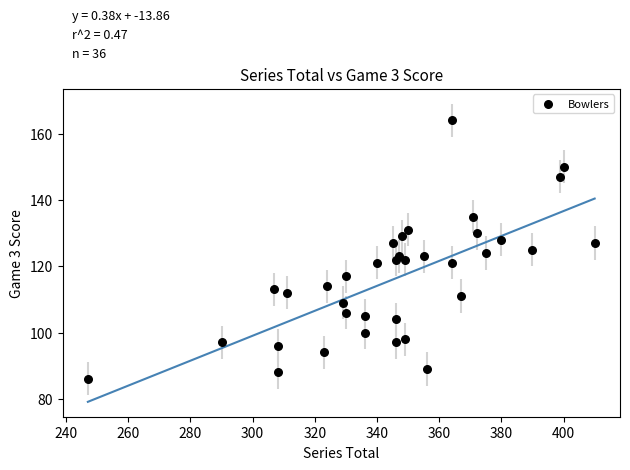

What is the range of X values (max minus min)?

163